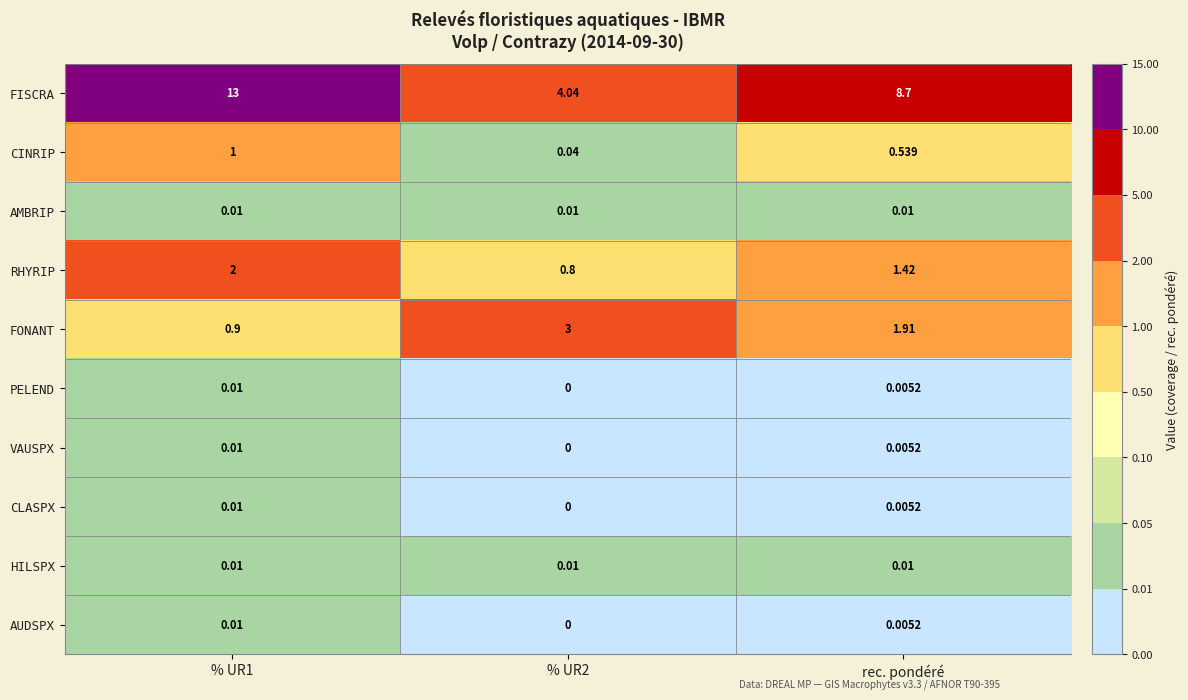

How many categories are shown in the chart?

3